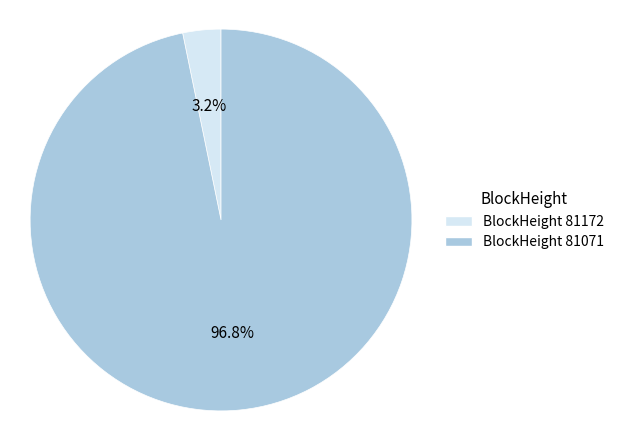

What is the majority slice?

BlockHeight 81071